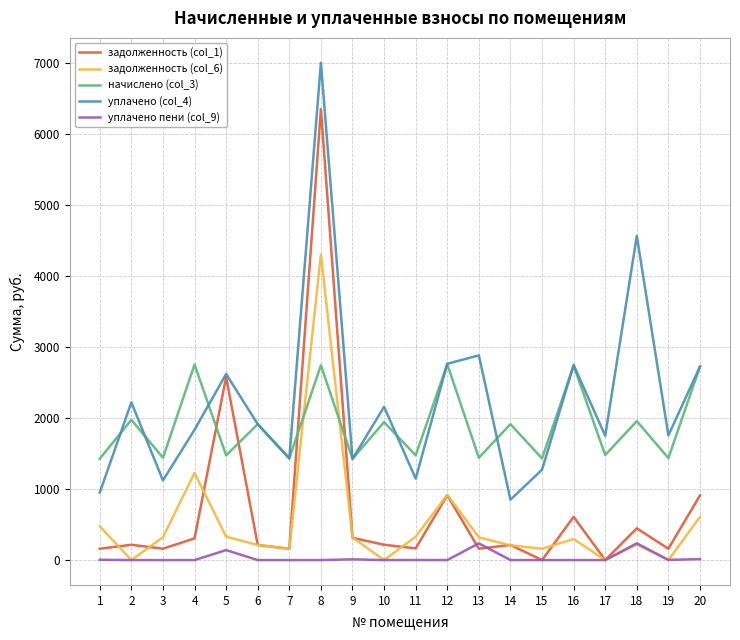

Is this an area chart (filled region under the line)?

No